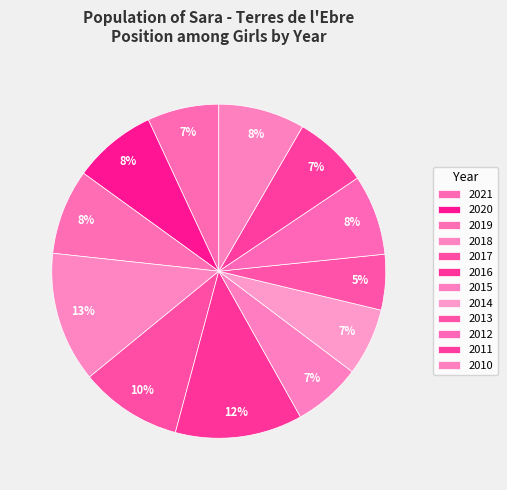

Is there a majority slice in this chart?

No